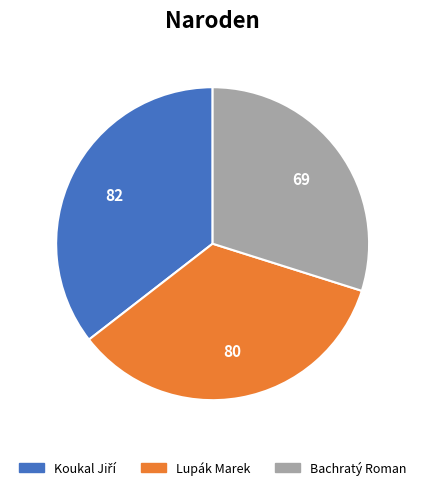

Count the number of slices in the pie.

3